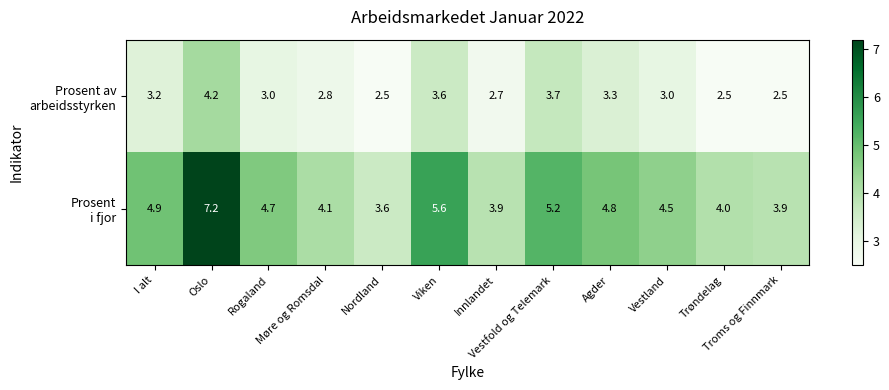

How many series are shown in this chart?

2